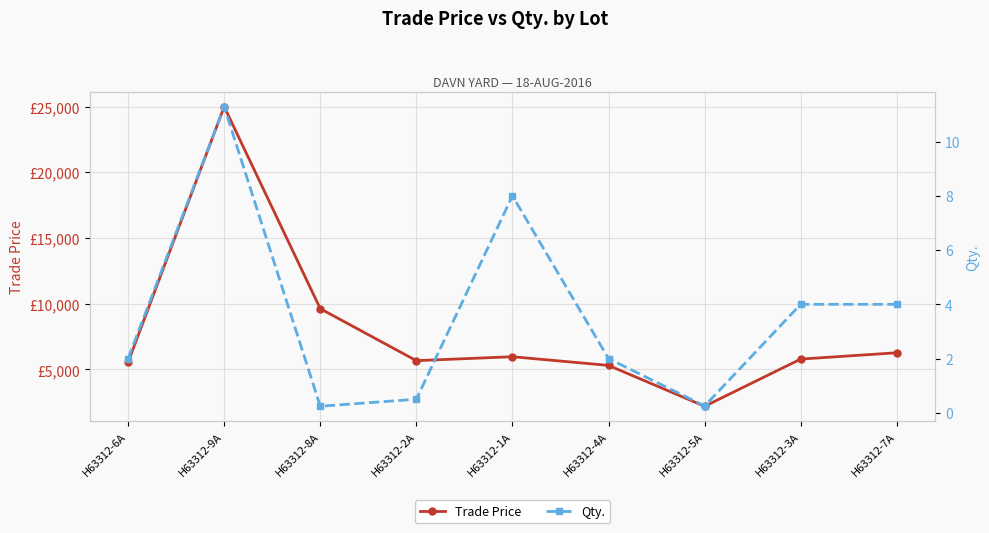

True or false: Trade Price has a value of 24995.0 at H63312-9A.

True